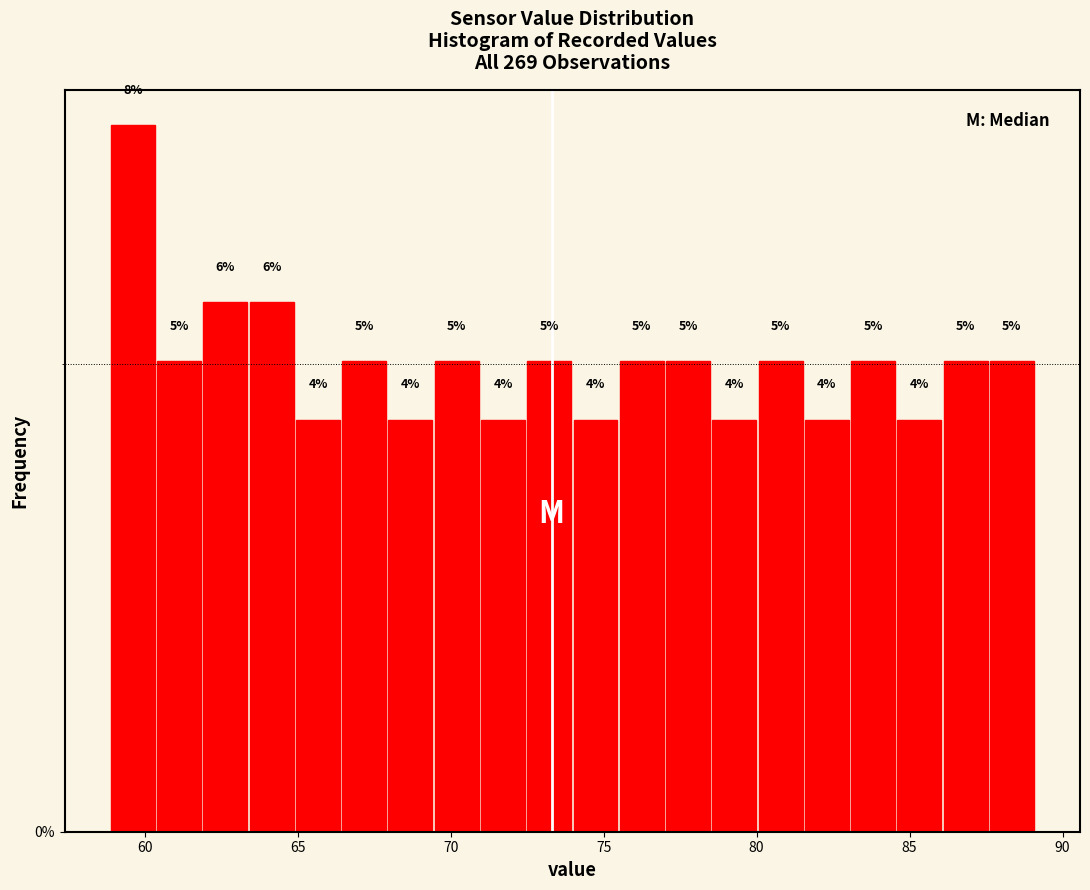

Read against the x-axis, roughly where is the centre of the tallest bar?

59.5